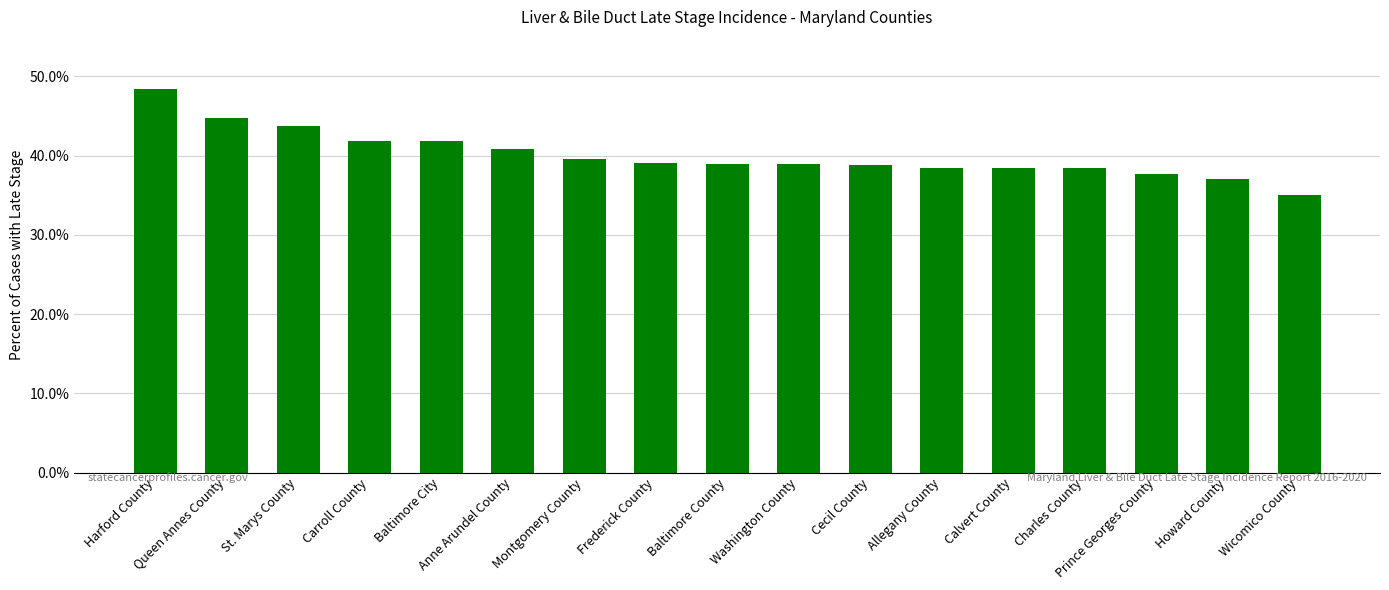

Is it true that the value at Anne Arundel County is 40.9?

True